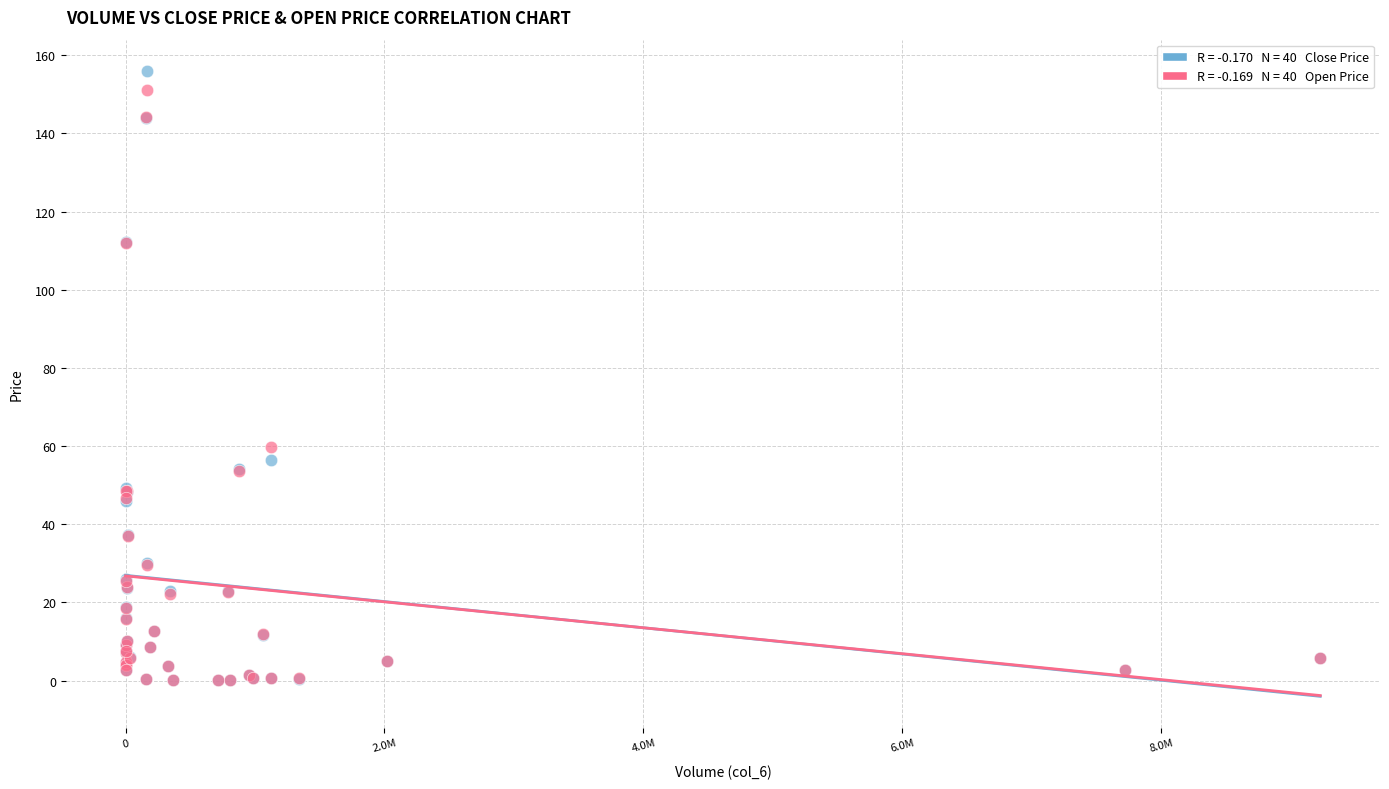

Across all series, what Y value is closest to 78?

59.8